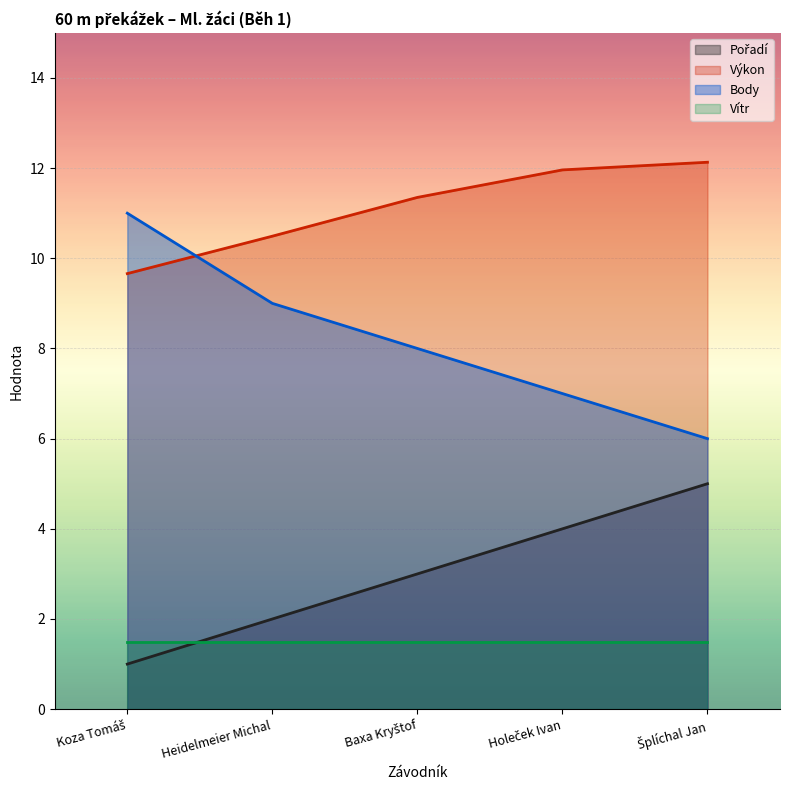

At which category is the sum across all series the highest?

Šplíchal Jan